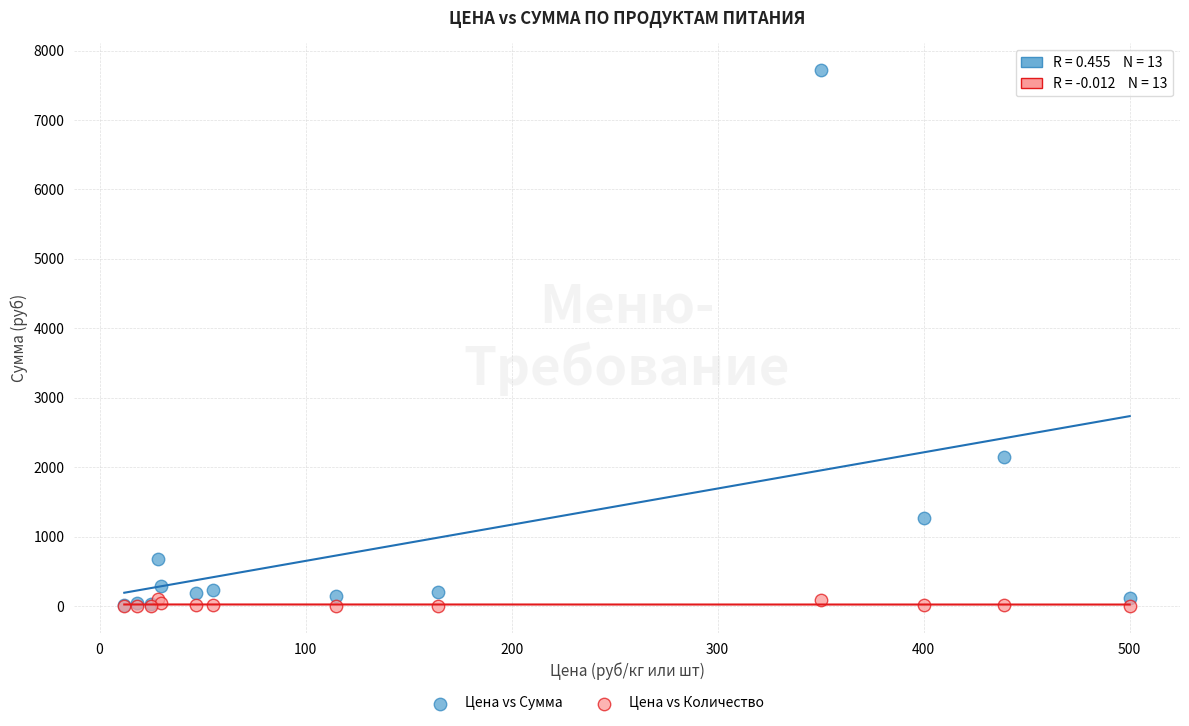

Across all series, what Y value is closest to 3859?

2150.6